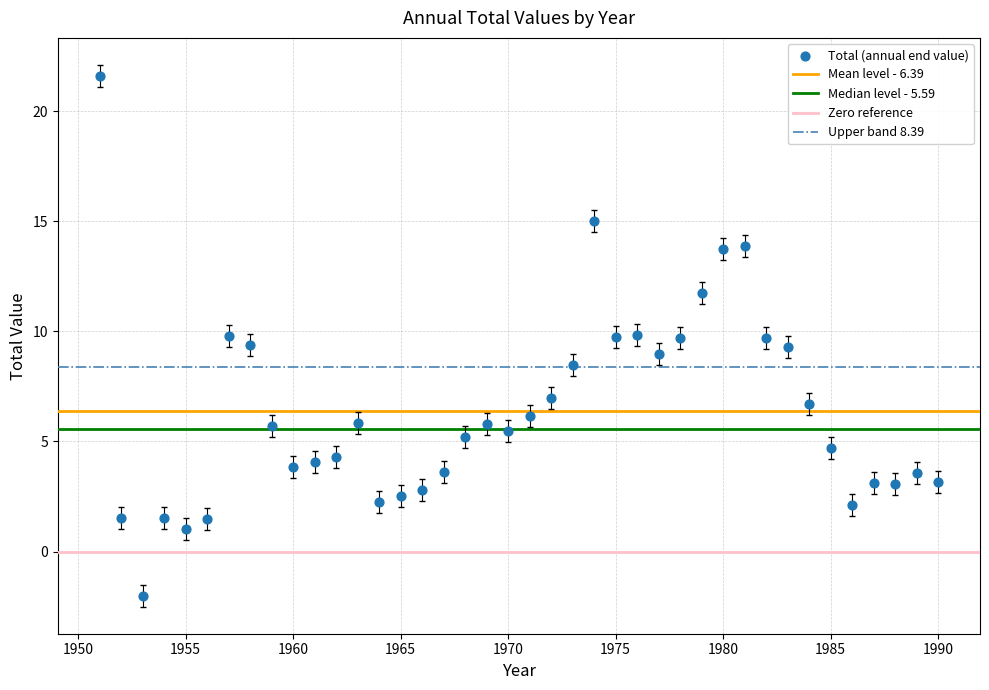

What is the range of Y values (max minus min)?

23.6